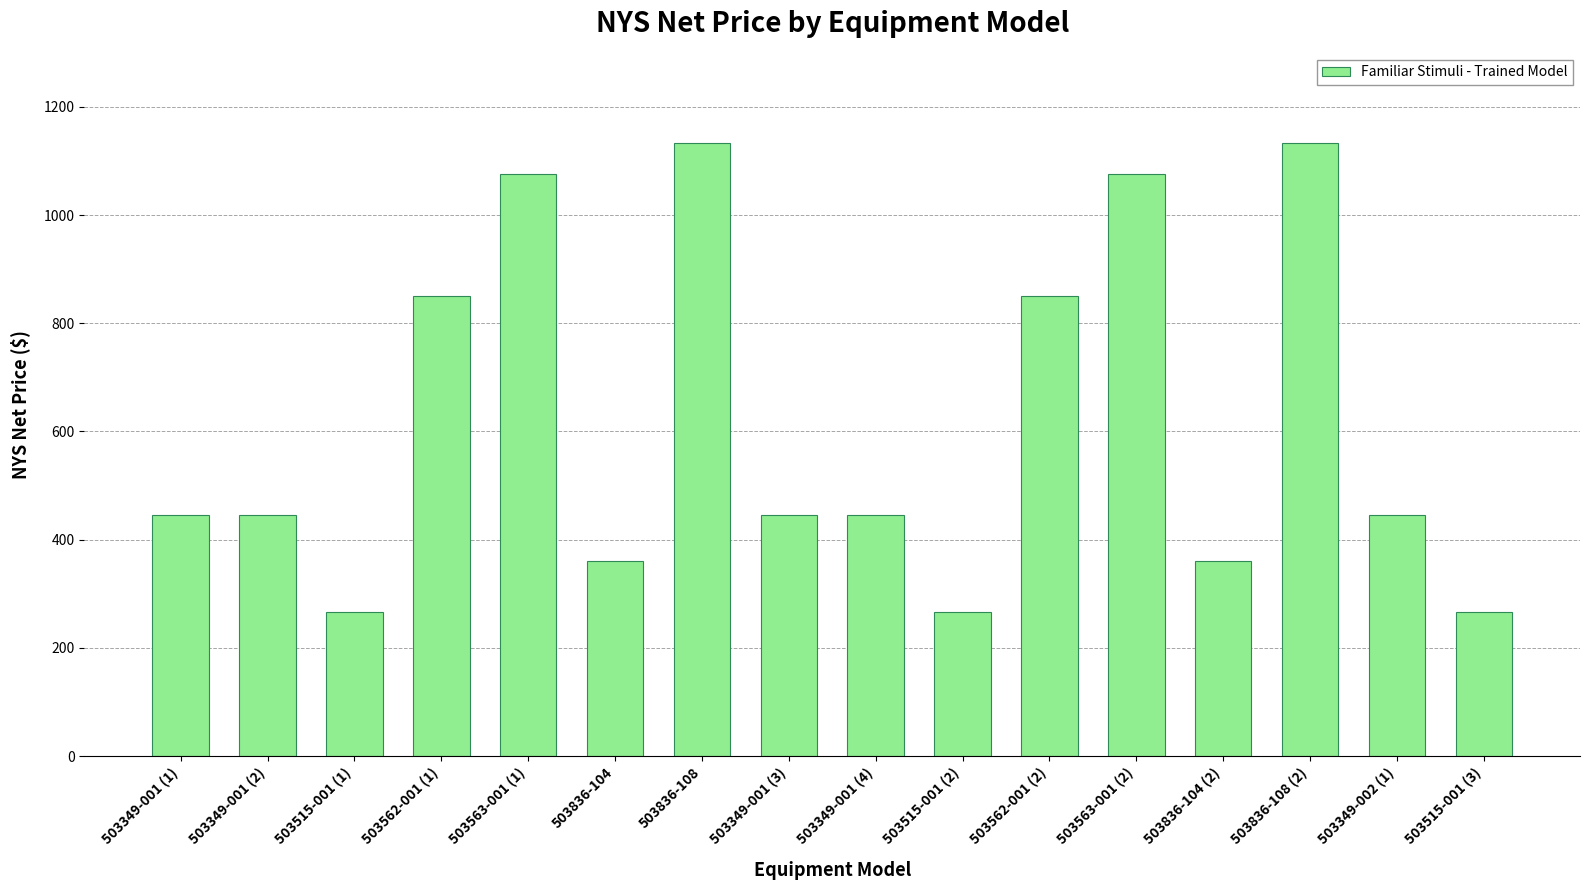

How many values exceed 445?

11